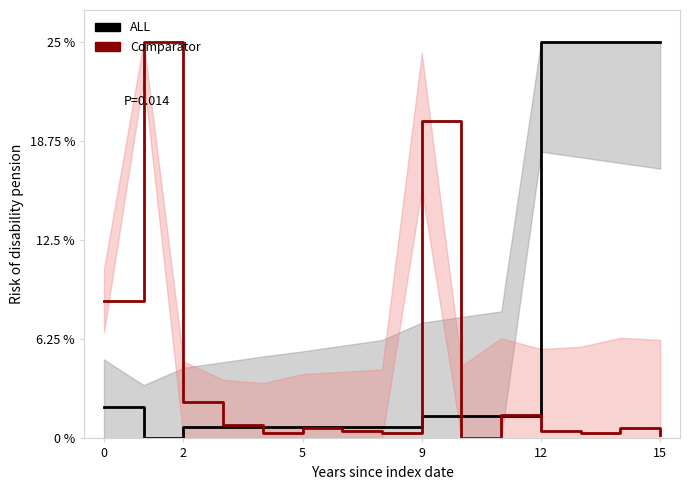

Rank the series at 2 from lowest to highest value.

ALL, Comparator